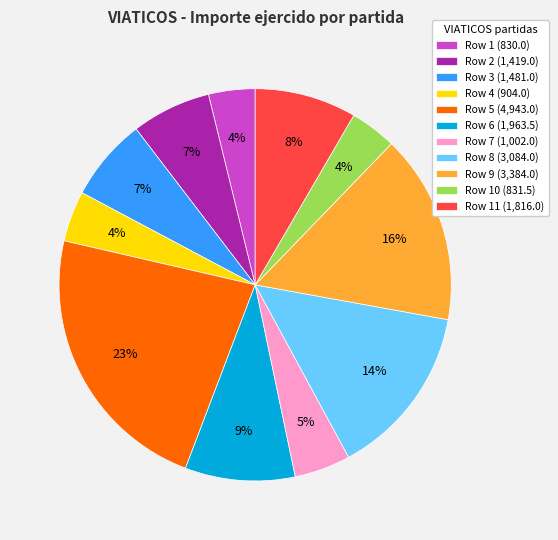

What percentage is the Row 3 (1,481.0) slice, to the nearest percent?

7%